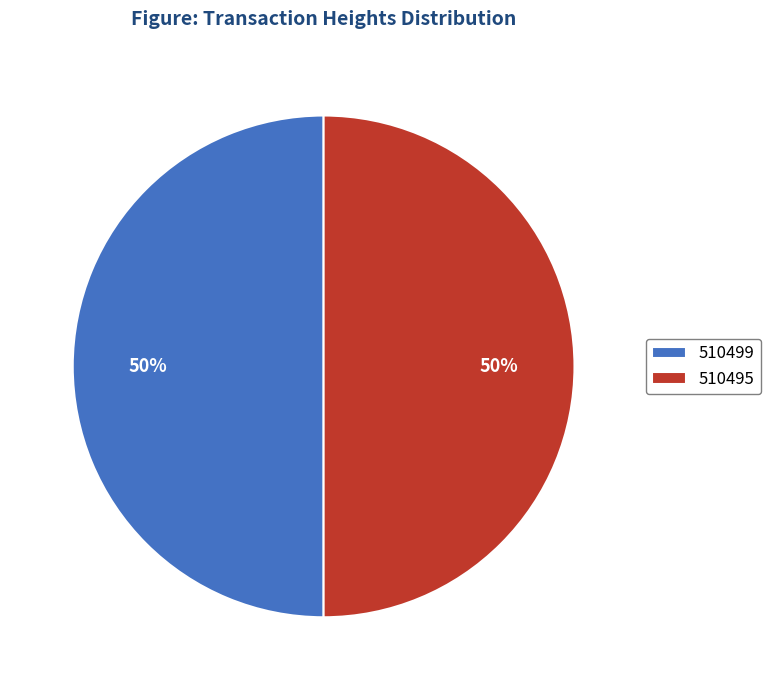

True or false: 510495 accounts for 50% of the total.

True